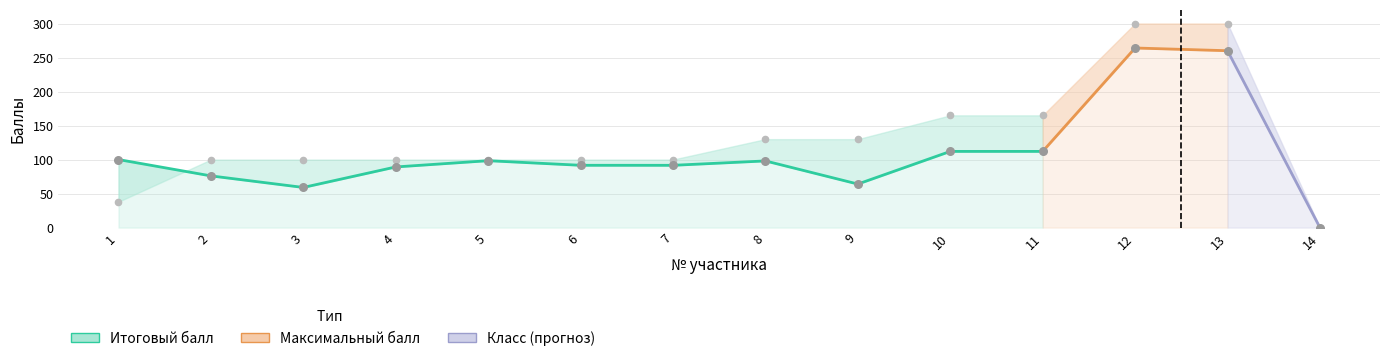

At which category is the sum across all series the highest?

12